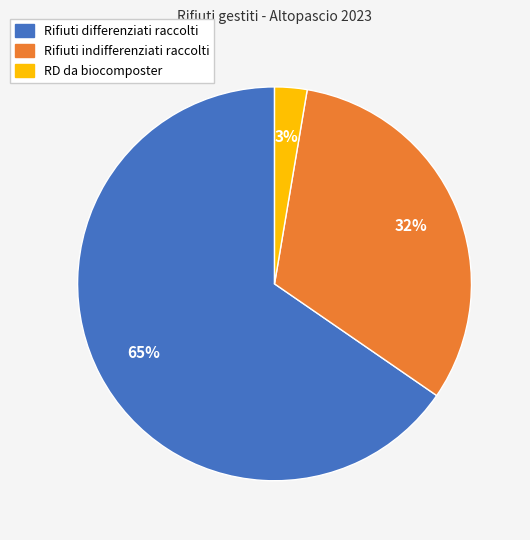

Is there any slice that represents more than half of the pie?

Yes